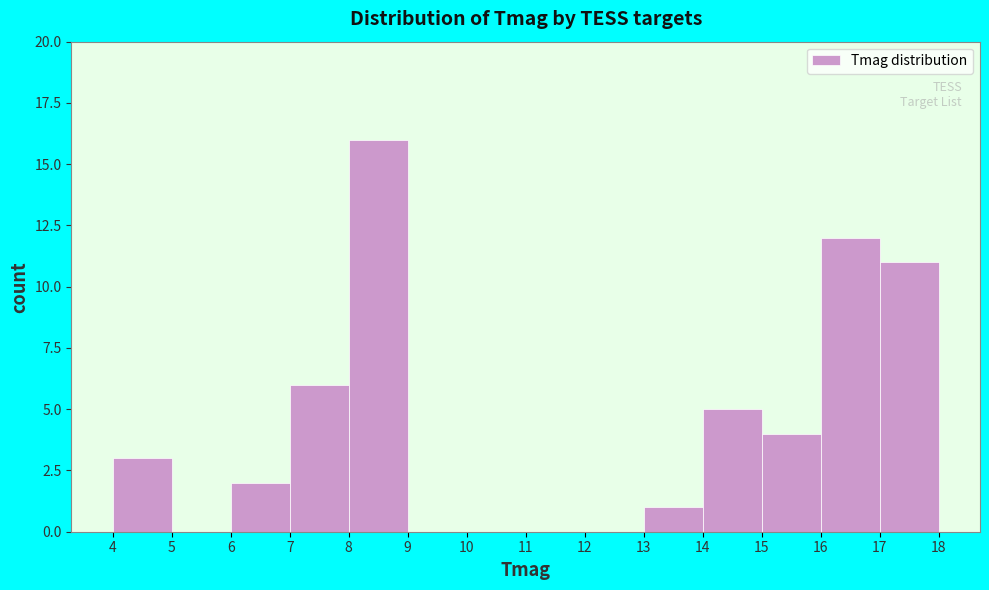

Reading left to right, transcribe this chart: for each bar, give the range it covers on the x-axis and its height. The values are not printed on the chart, so give them approximately, as read against the axis.

4 to 5: 3
5 to 6: 0
6 to 7: 2
7 to 8: 6
8 to 9: 16
9 to 10: 0
10 to 11: 0
11 to 12: 0
12 to 13: 0
13 to 14: 1
14 to 15: 5
15 to 16: 4
16 to 17: 12
17 to 18: 11